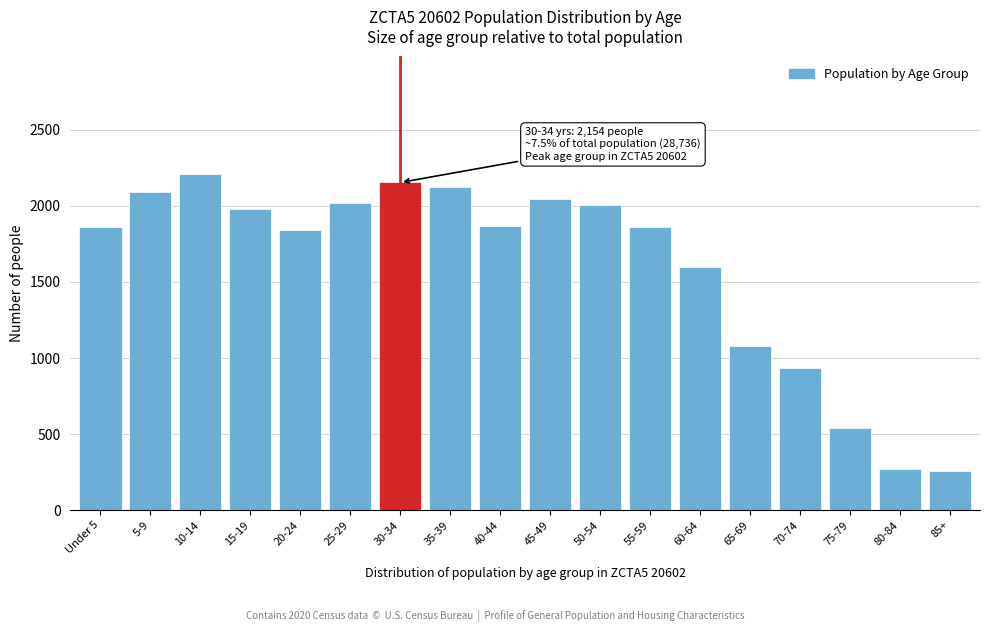

What is the ratio of the value at 50-54 to the value at Under 5?

1.1